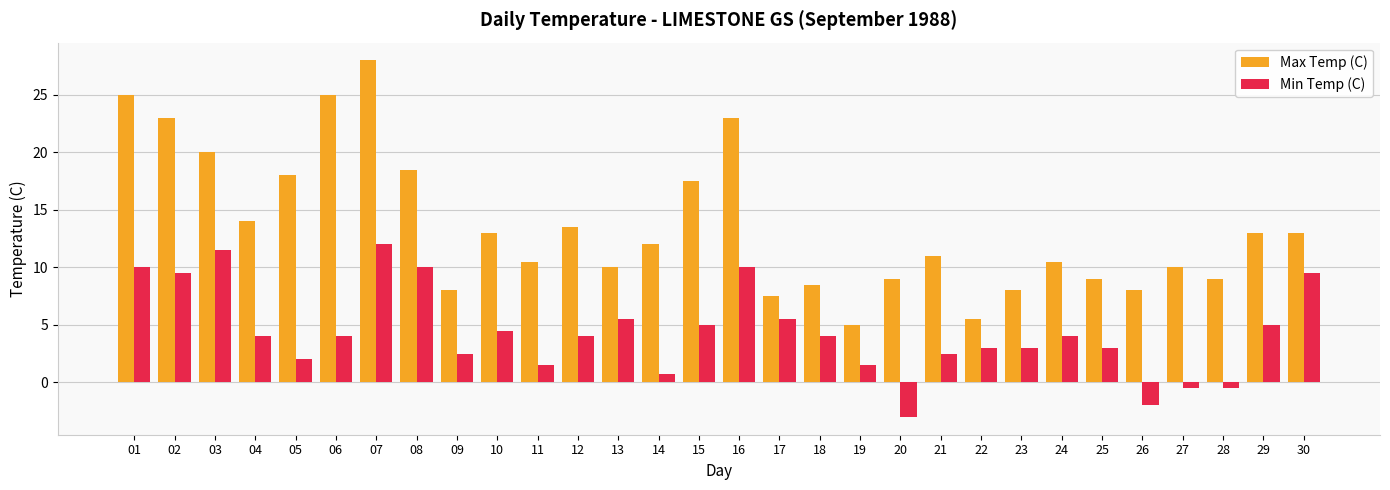

What is the value of the Min Temp (C) bar at the 29th from the left?

5.0